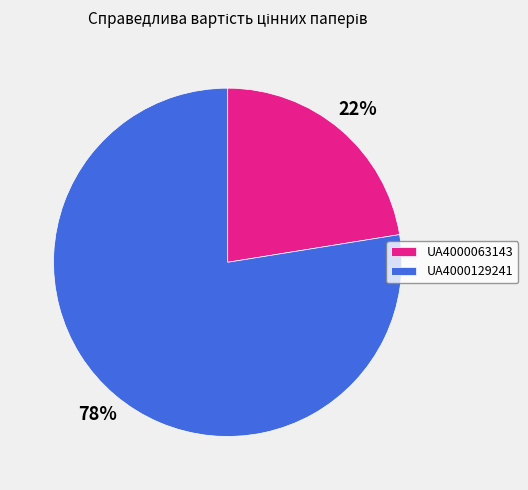

Which slice is the smallest?

UA4000063143